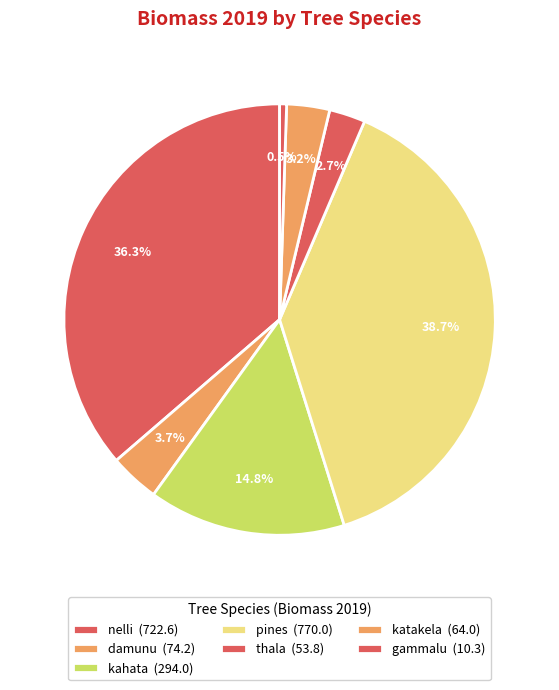

How many segments does this pie chart have?

7